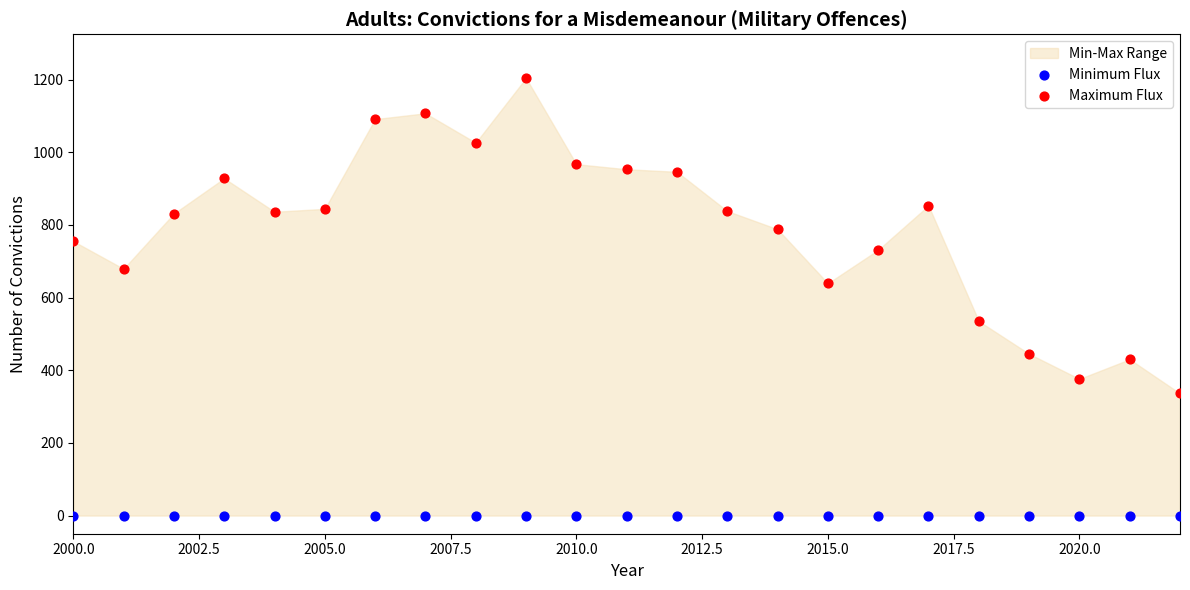

Which series contains the lowest Y value?

Minimum Flux